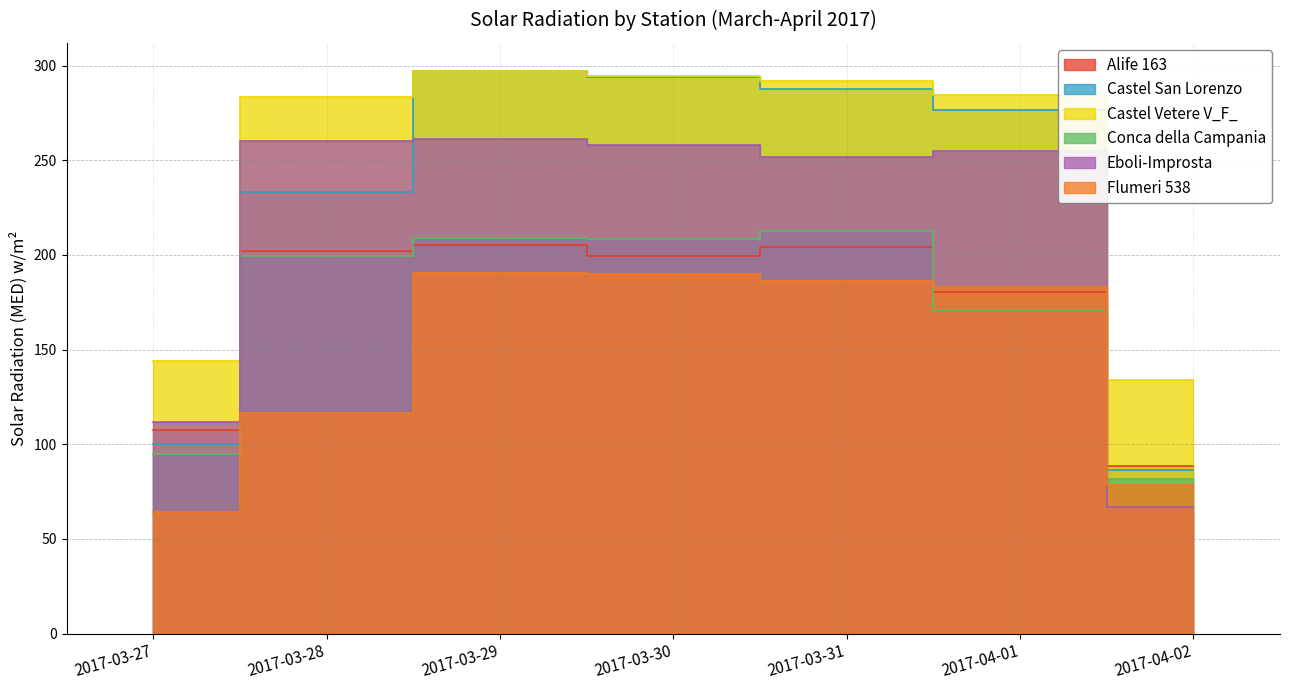

Rank the categories by Conca della Campania value from highest to lowest.

2017-03-31, 2017-03-29, 2017-03-30, 2017-03-28, 2017-04-01, 2017-03-27, 2017-04-02